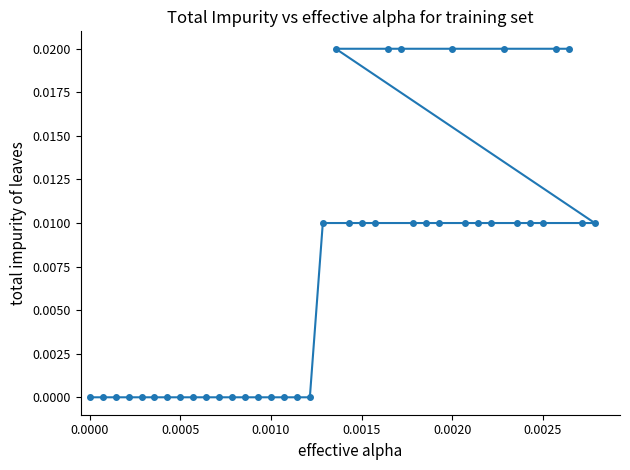

True or false: the data shows 0.0 at 0.0000.

True